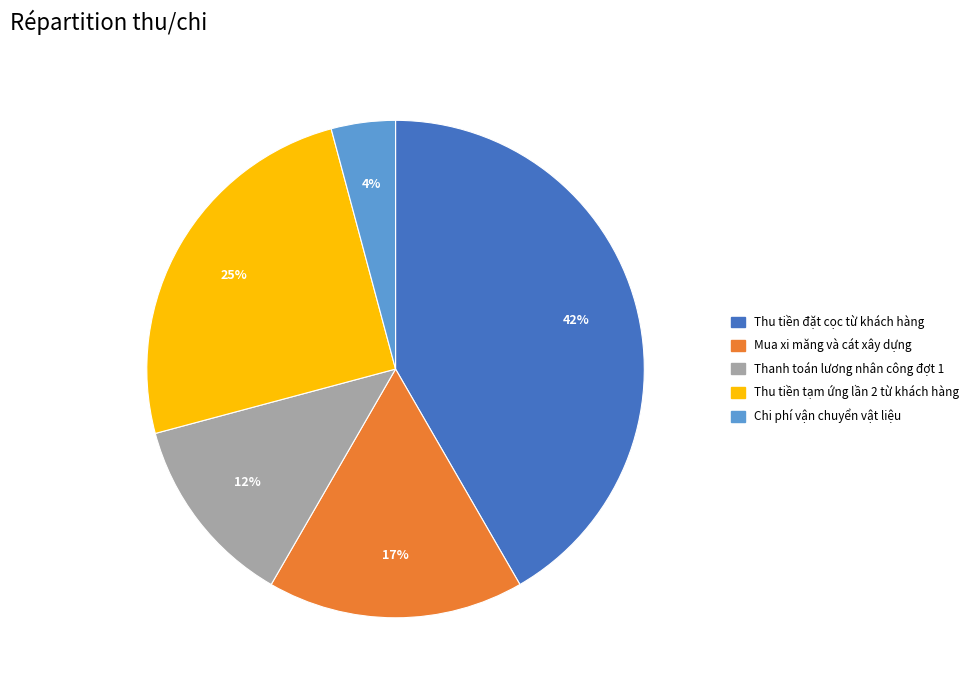

Does any single category account for the majority?

No